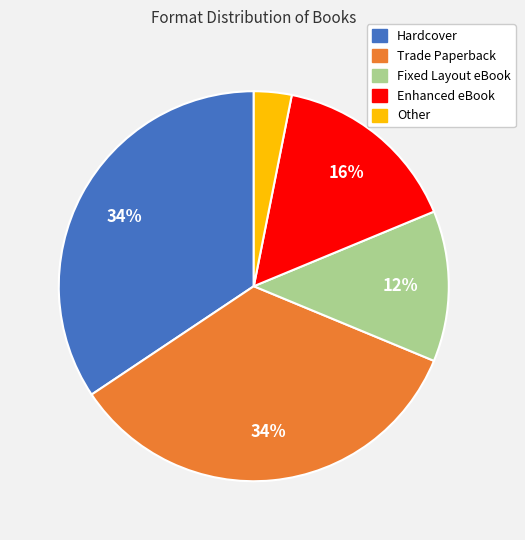

What is the smallest slice in the pie chart?

Other